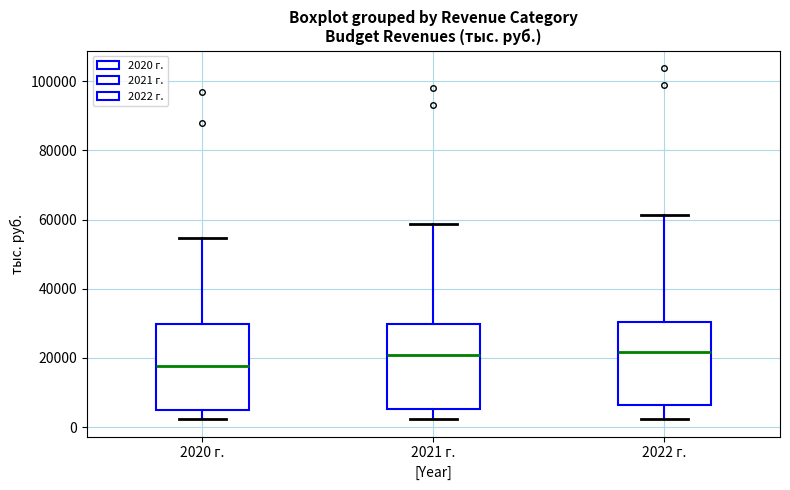

Where is the lower edge of the box for 2020 г. on the y-axis? The values are not printed on the chart, so give them approximately, as read against the axis.

4000